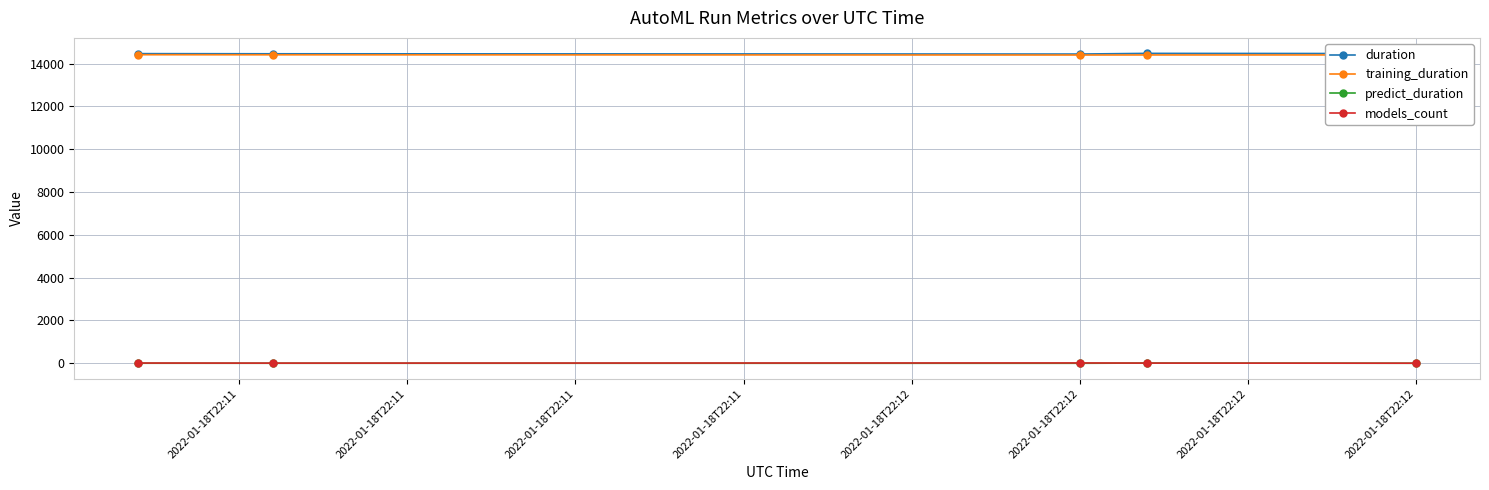

What is the difference between the second highest and minimum values in the duration series?

22.0